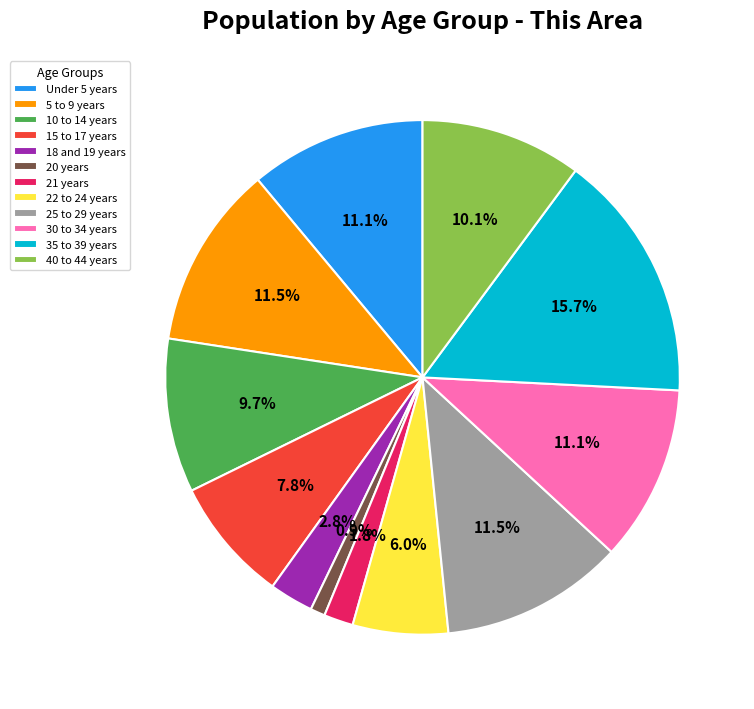

Is there any slice that represents more than half of the pie?

No